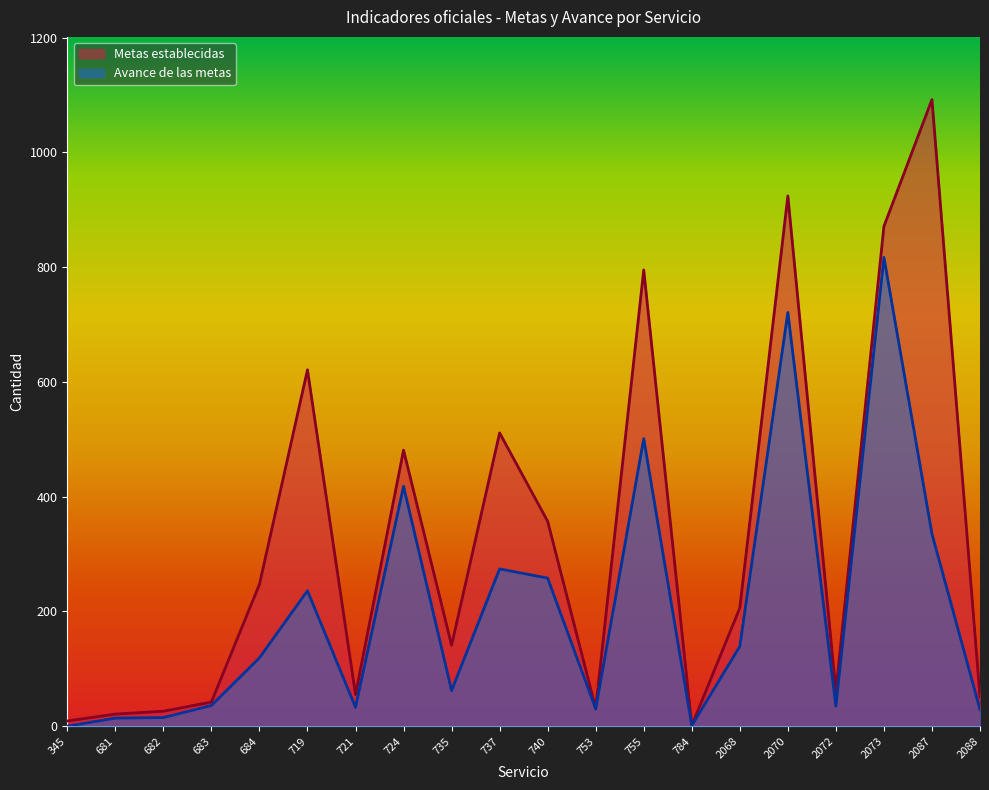

What is the difference between the maximum and minimum values in the Avance de las metas series?

817